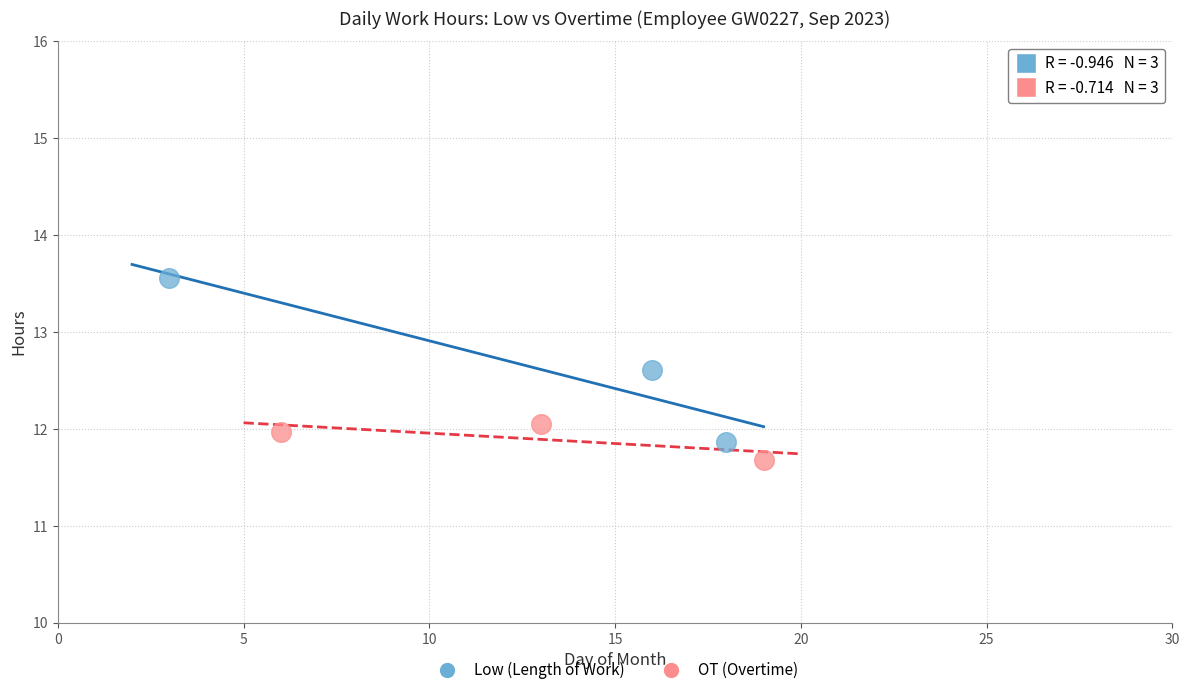

Which series has the widest spread of Y values?

Low (Length of Work)